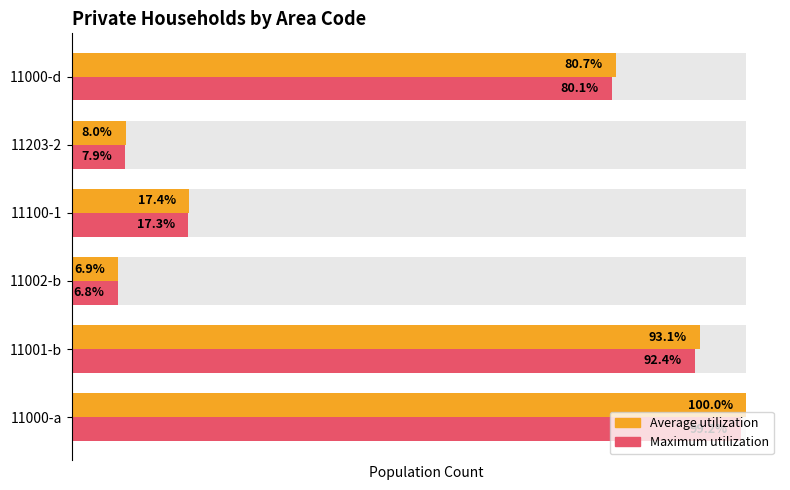

Which series changed the most between 11100-1 and 11203-2?

Average utilization